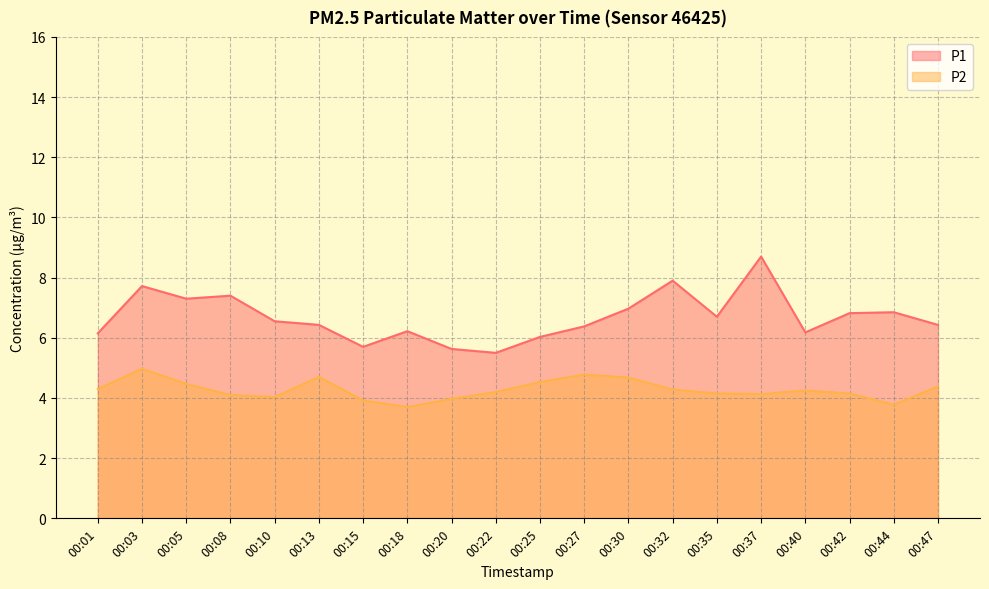

True or false: P1 and P2 cross at least once.

False